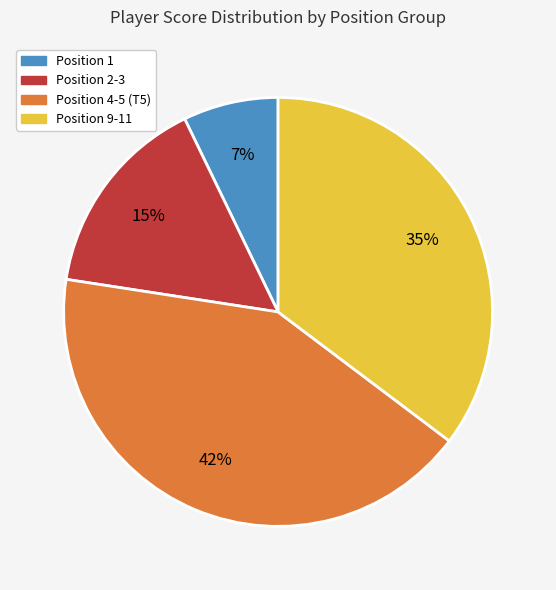

Is there any slice that represents more than half of the pie?

No